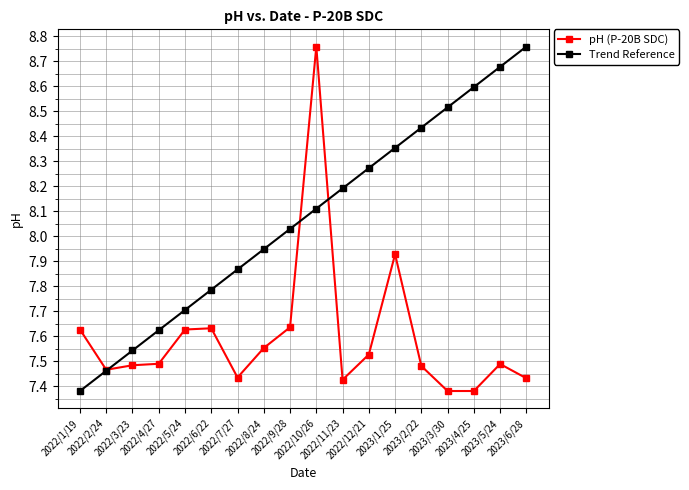

Rank the series by their average value, from highest to lowest.

Trend Reference, pH (P-20B SDC)